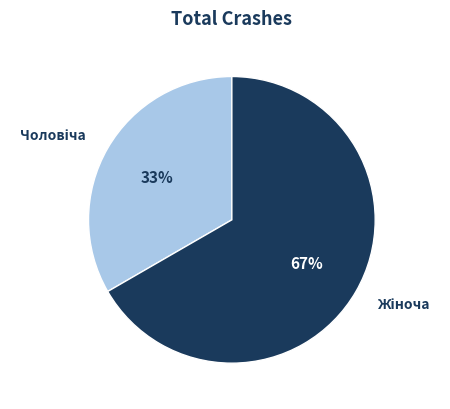

To the nearest percent, what is the average slice percentage?

50%